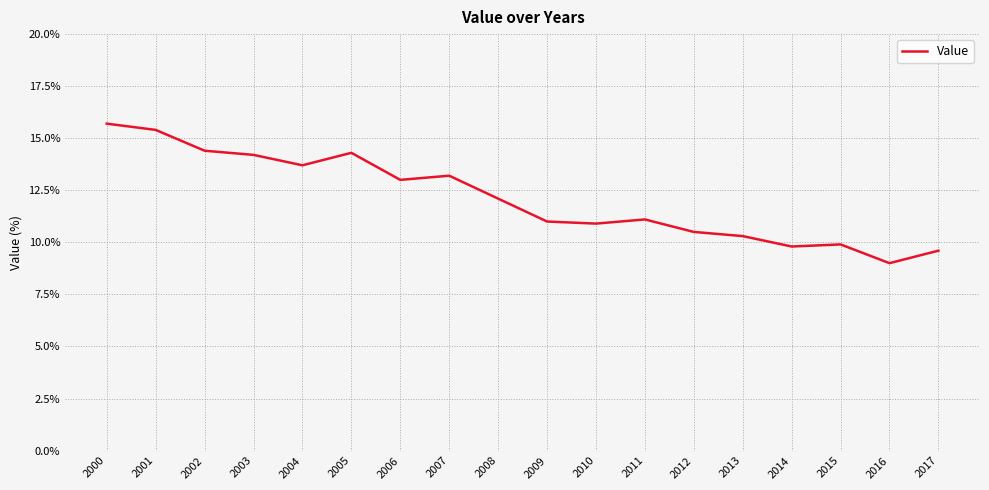

Does the chart display data point markers on the line(s)?

No